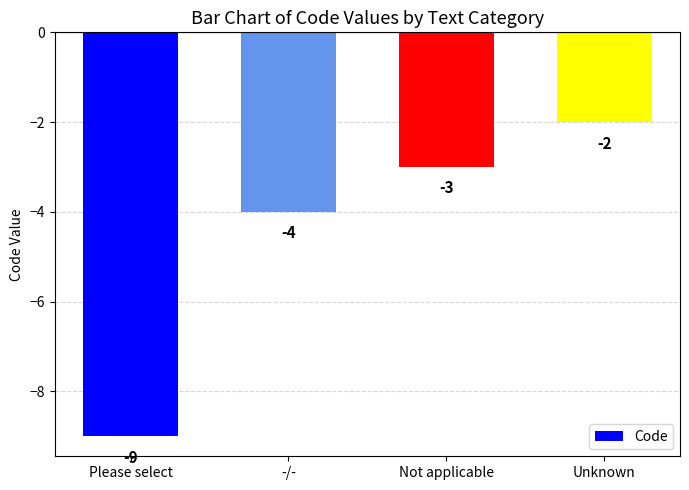

How many data points are less than -3?

2